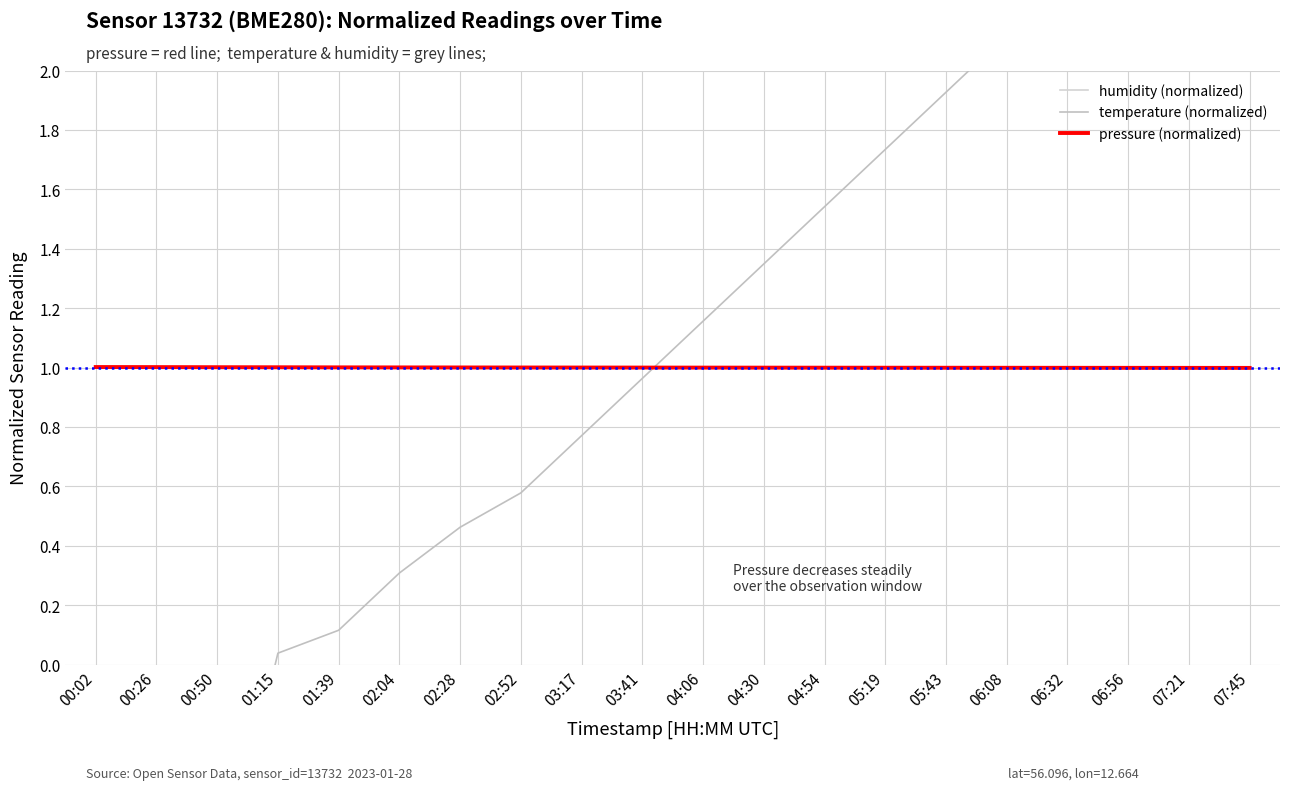

How many lines are shown in the chart?

3